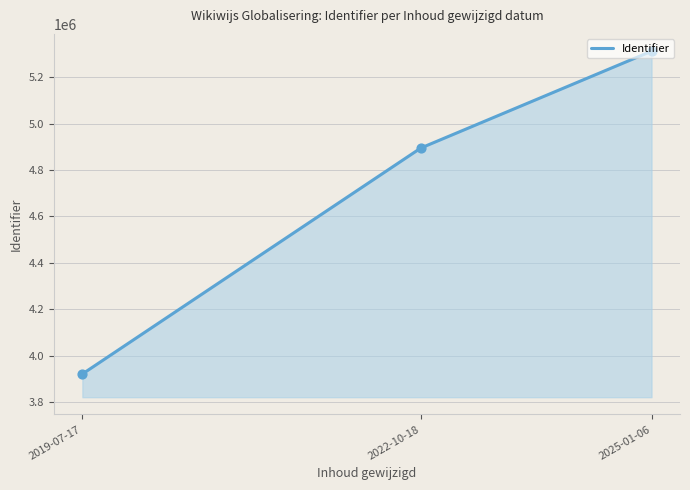

Approximately how many times larger is the value at 2019-07-17 compared to 2022-10-18?

0.8